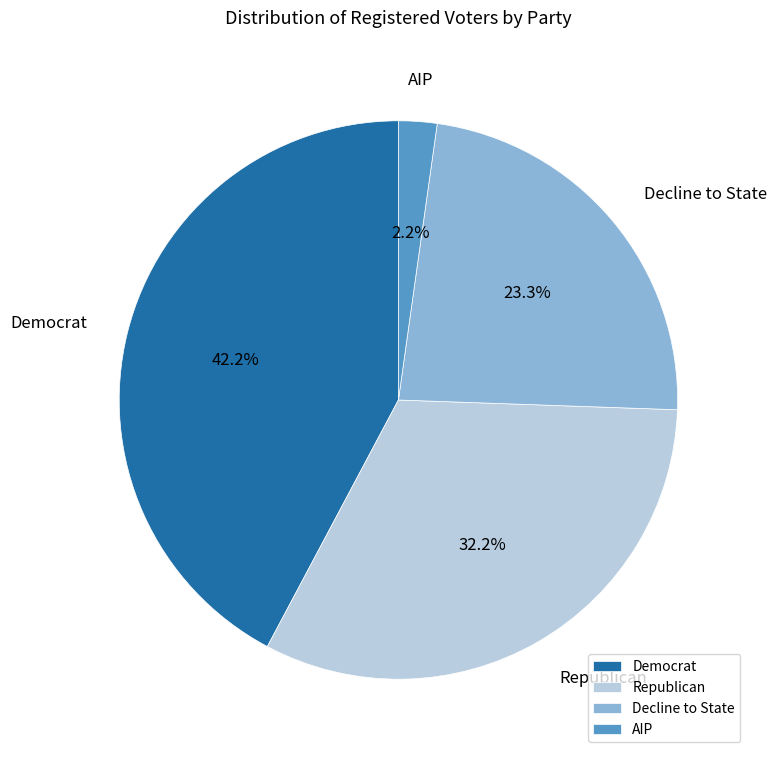

Does Decline to State represent more than half of the total?

No